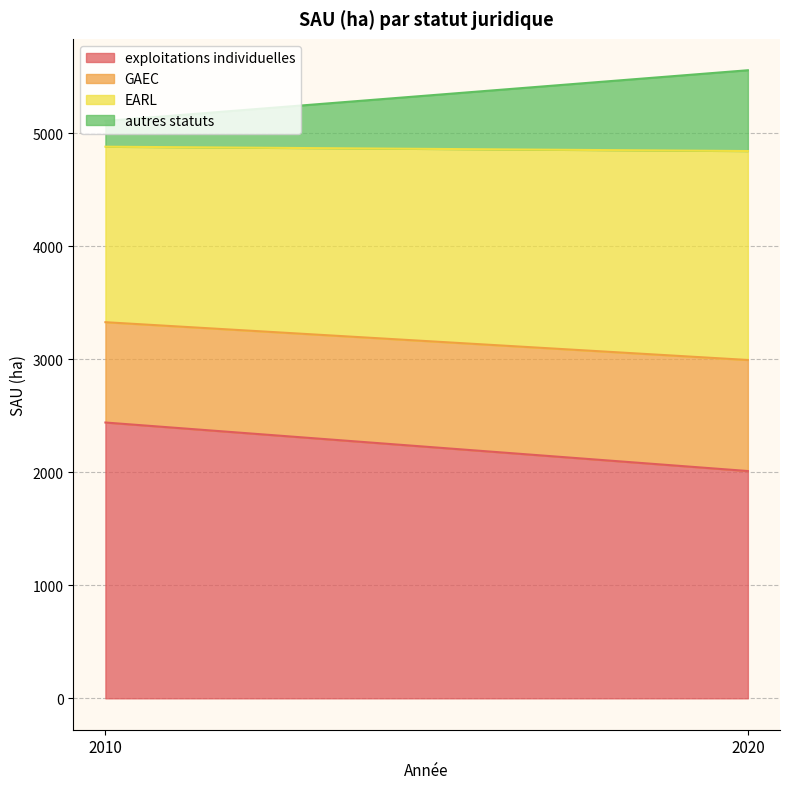

At which category does the chart reach its minimum across all series?

2010